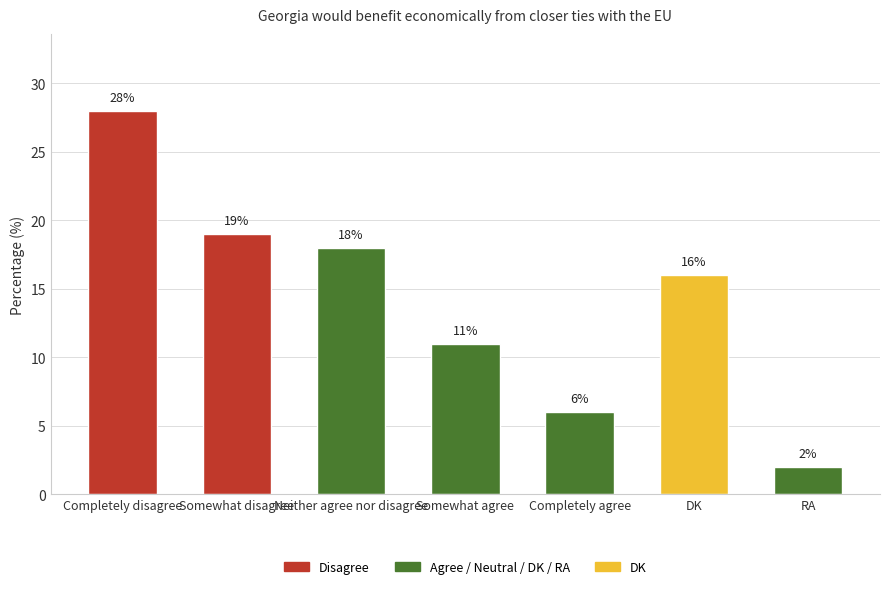

Rank the categories by value from highest to lowest.

Completely disagree, Somewhat disagree, Neither agree nor disagree, DK, Somewhat agree, Completely agree, RA